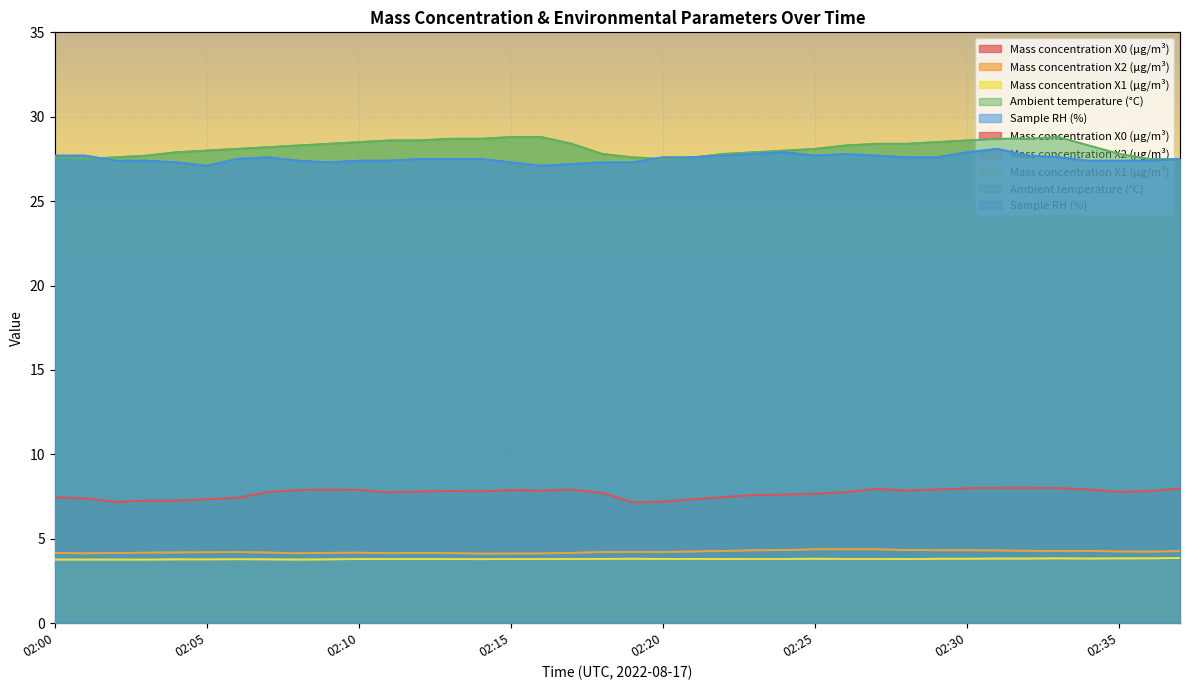

How many distinct data groups are displayed?

5